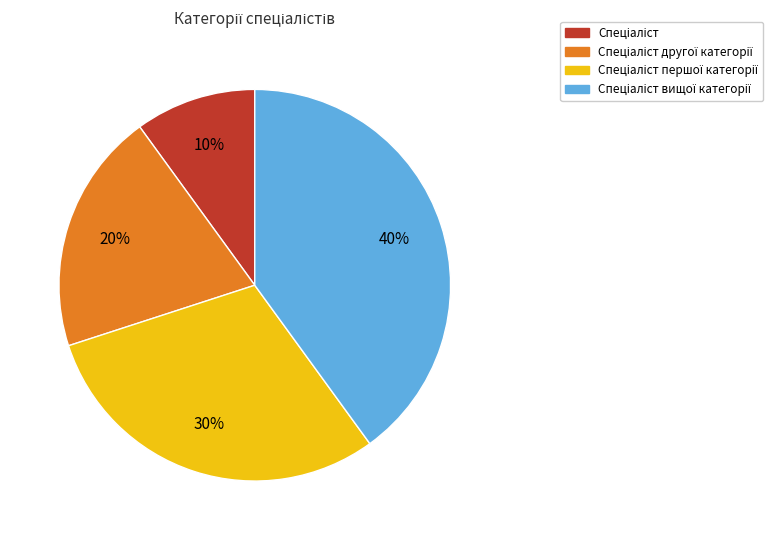

How many segments does this pie chart have?

4